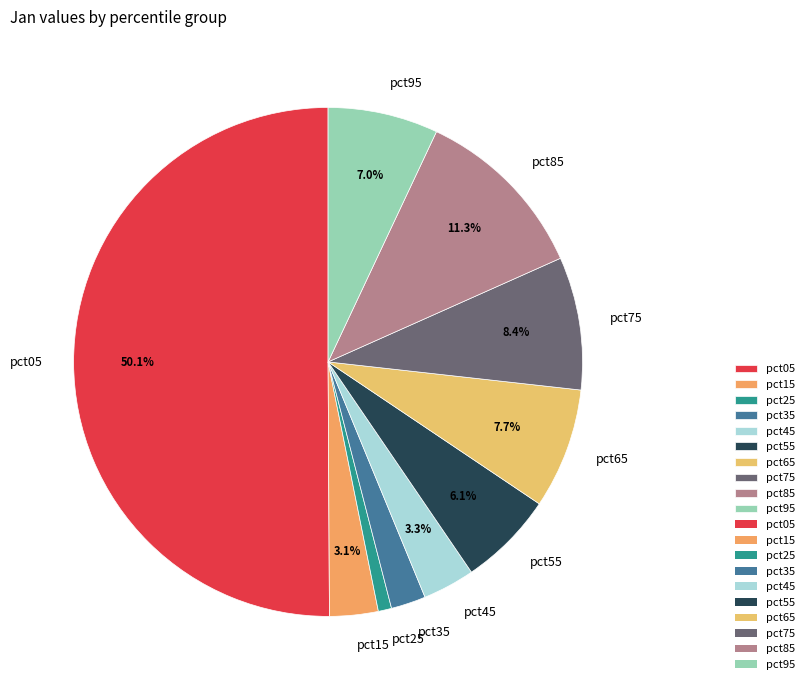

Between pct05 and pct45, which is larger?

pct05